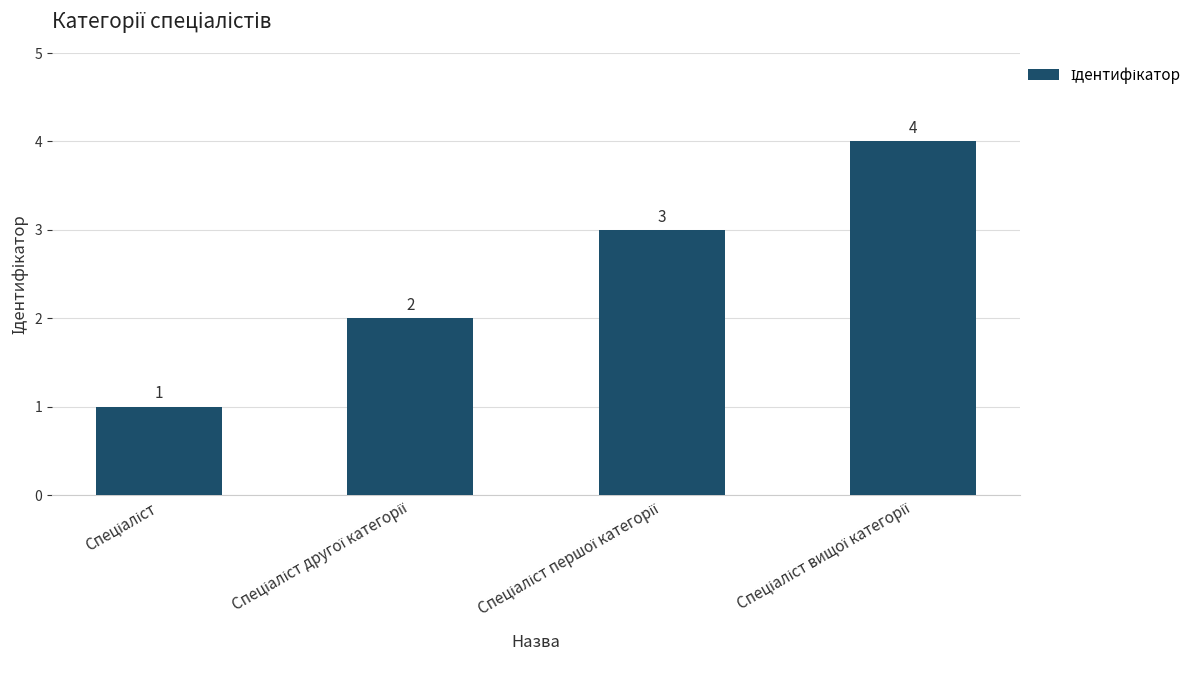

How many data points does each series have?

4